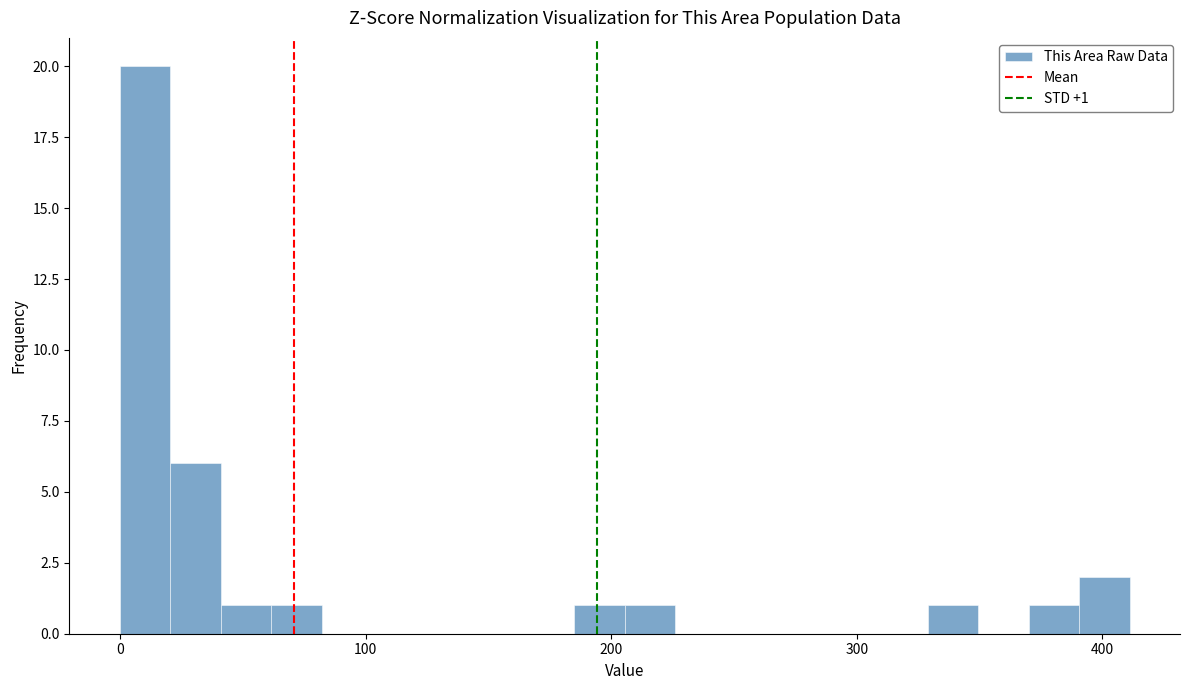

Around what value on the x-axis is the tallest bar? Give the approximate position of its centre, as read against the axis.

10